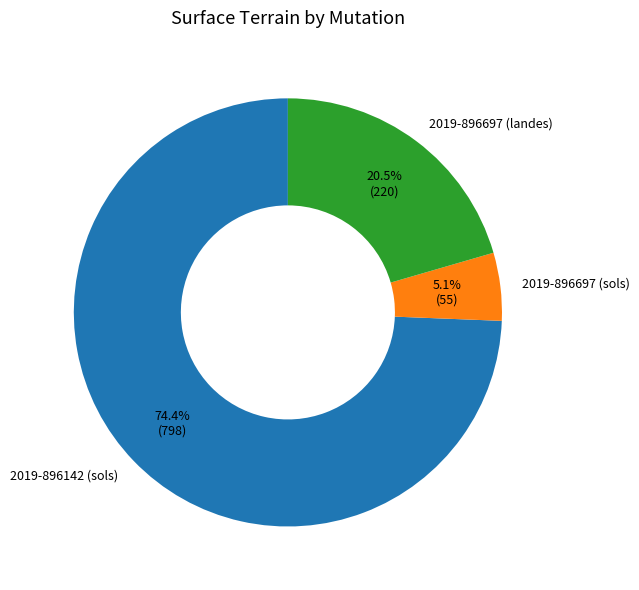

What is the ratio of the value at 2019-896697 (sols) to the value at 2019-896142 (sols)?

0.1